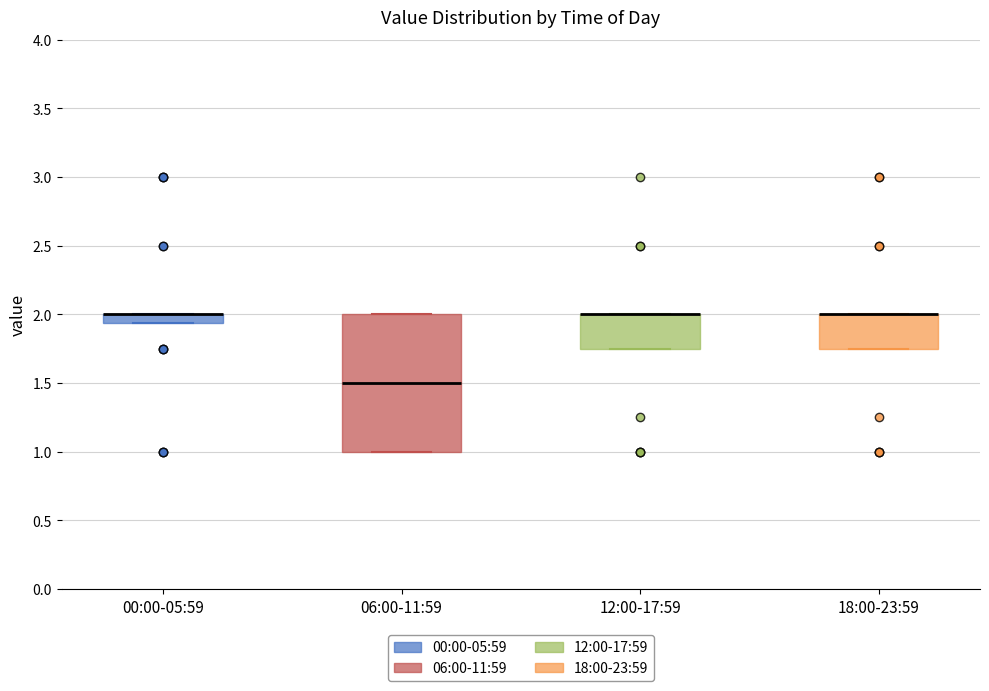

Comparing the boxes themselves (not the whiskers), which one is the tallest?

06:00-11:59